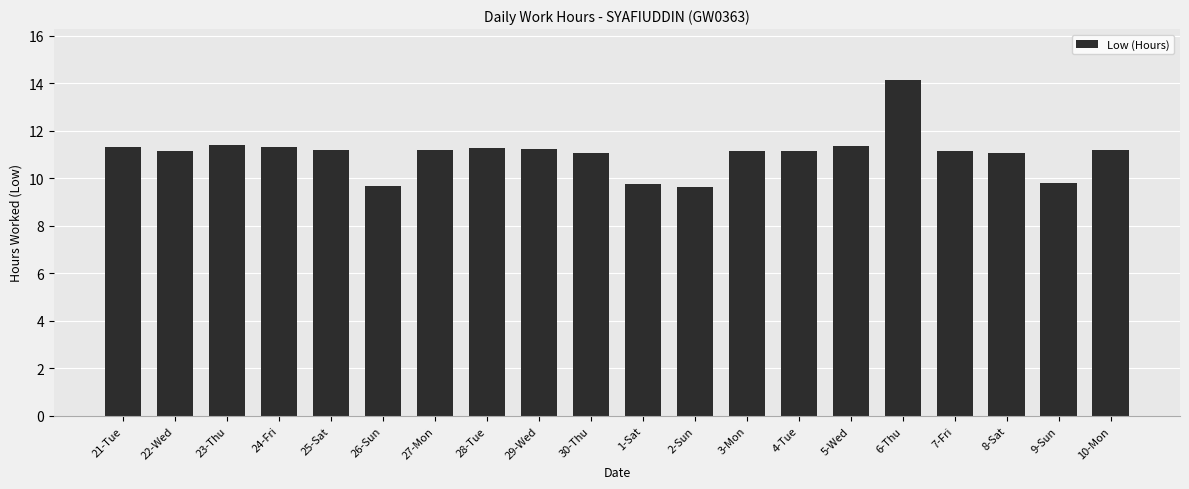

Which label corresponds to the largest value in the chart?

6-Thu